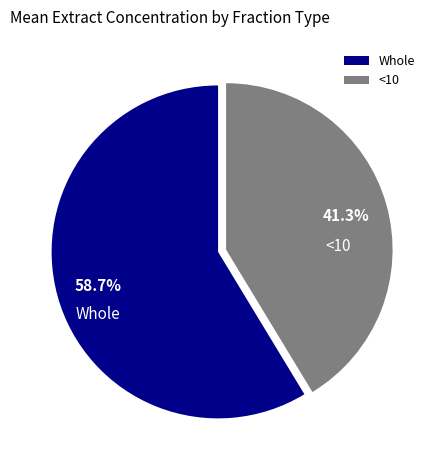

To the nearest percent, what is the average slice percentage?

50%